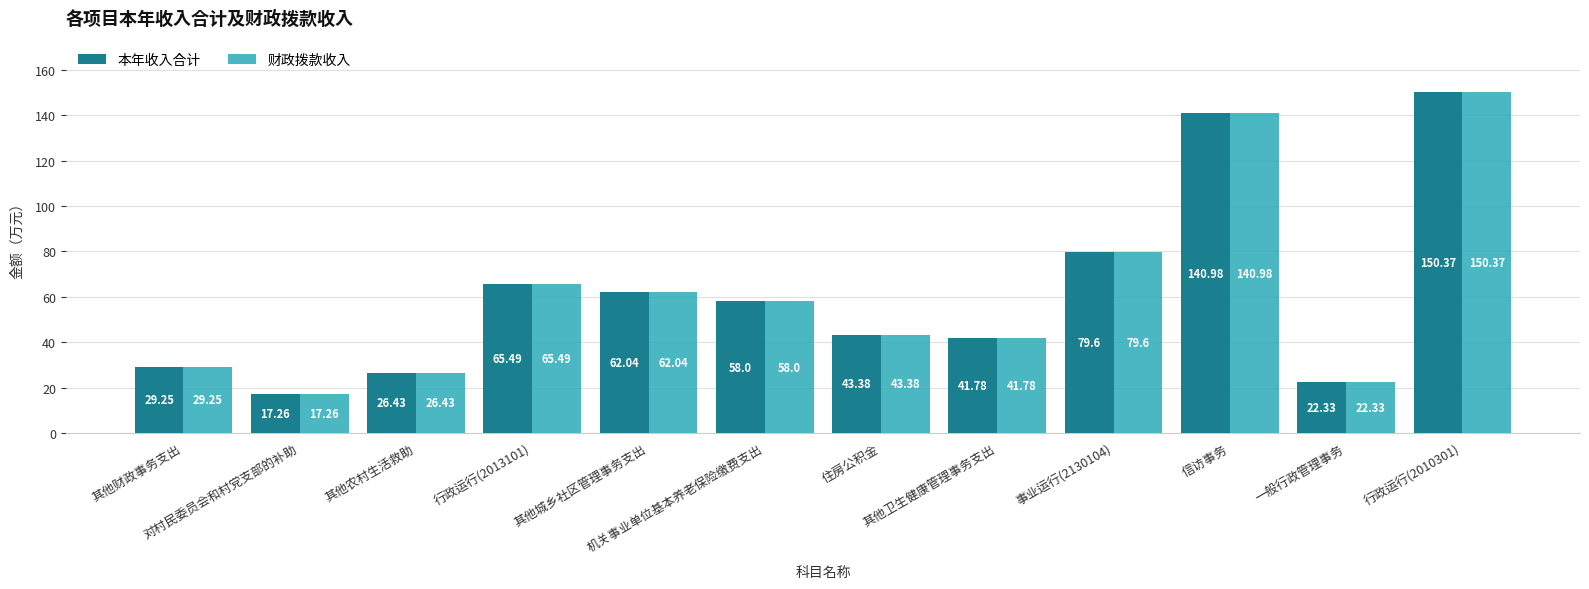

What position from the right is 其他城乡社区管理事务支出?

8